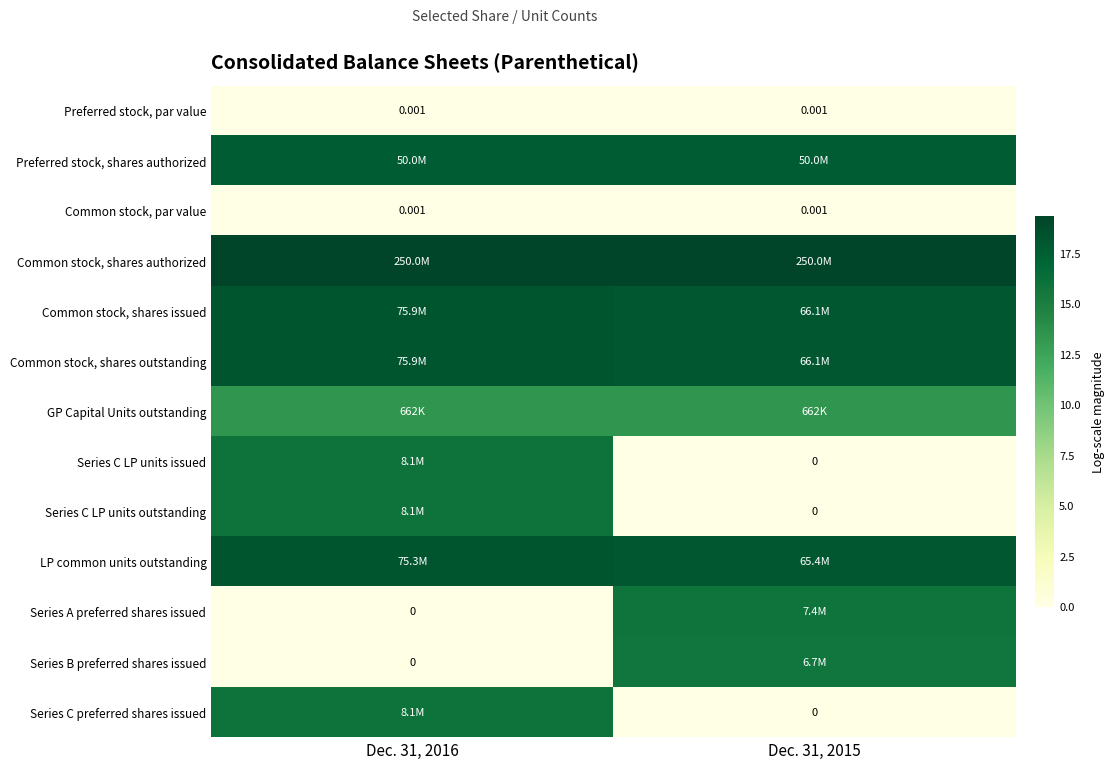

Which series has the largest total across all categories?

Common stock, shares authorized